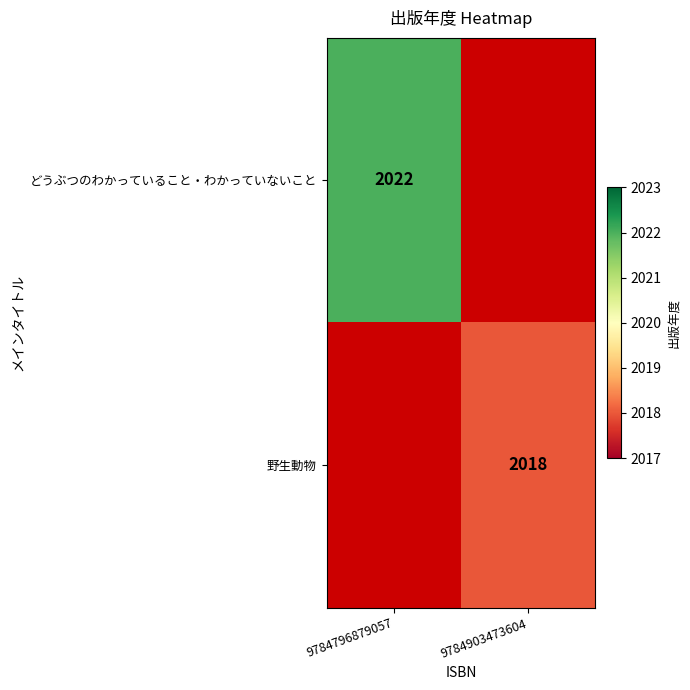

The 野生動物 series shows 2018 at 9784903473604. True or false?

True